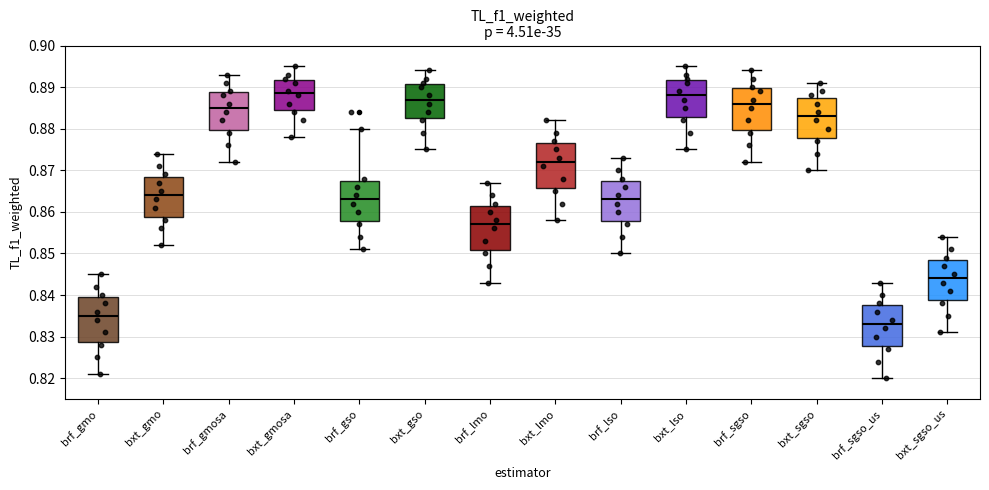

Where is the upper edge of the box for brf_lso on the y-axis? The values are not printed on the chart, so give them approximately, as read against the axis.

0.868